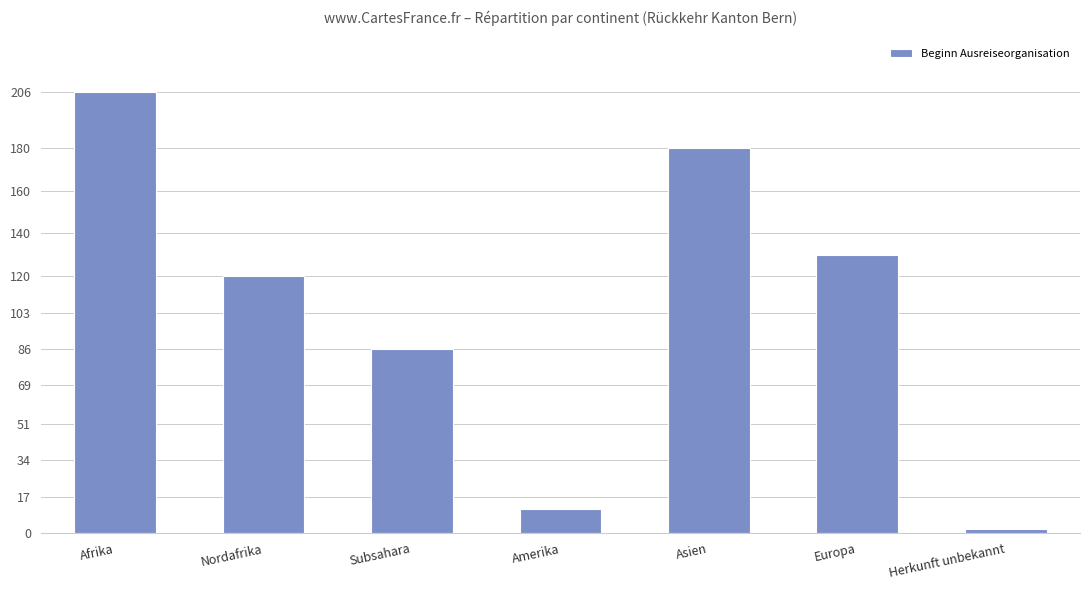

Reading left to right, what are all the values shown in this chart?

Afrika=206	Nordafrika=120	Subsahara=86	Amerika=11	Asien=180	Europa=130	Herkunft unbekannt=2